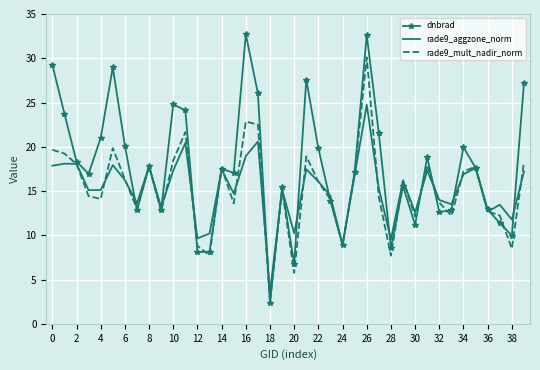

List the series in order of their peak value, lowest first.

rade9_aggzone_norm, rade9_mult_nadir_norm, dnbrad